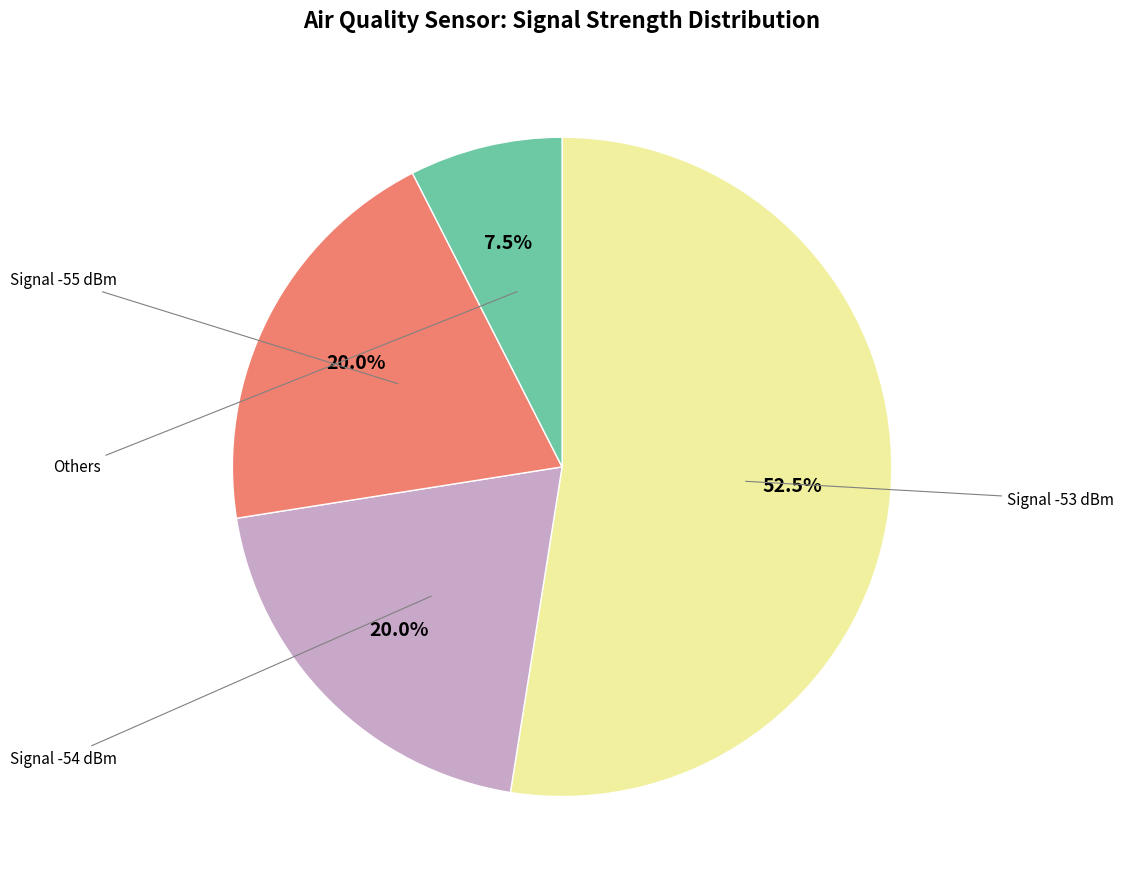

Is there a majority slice in this chart?

Yes